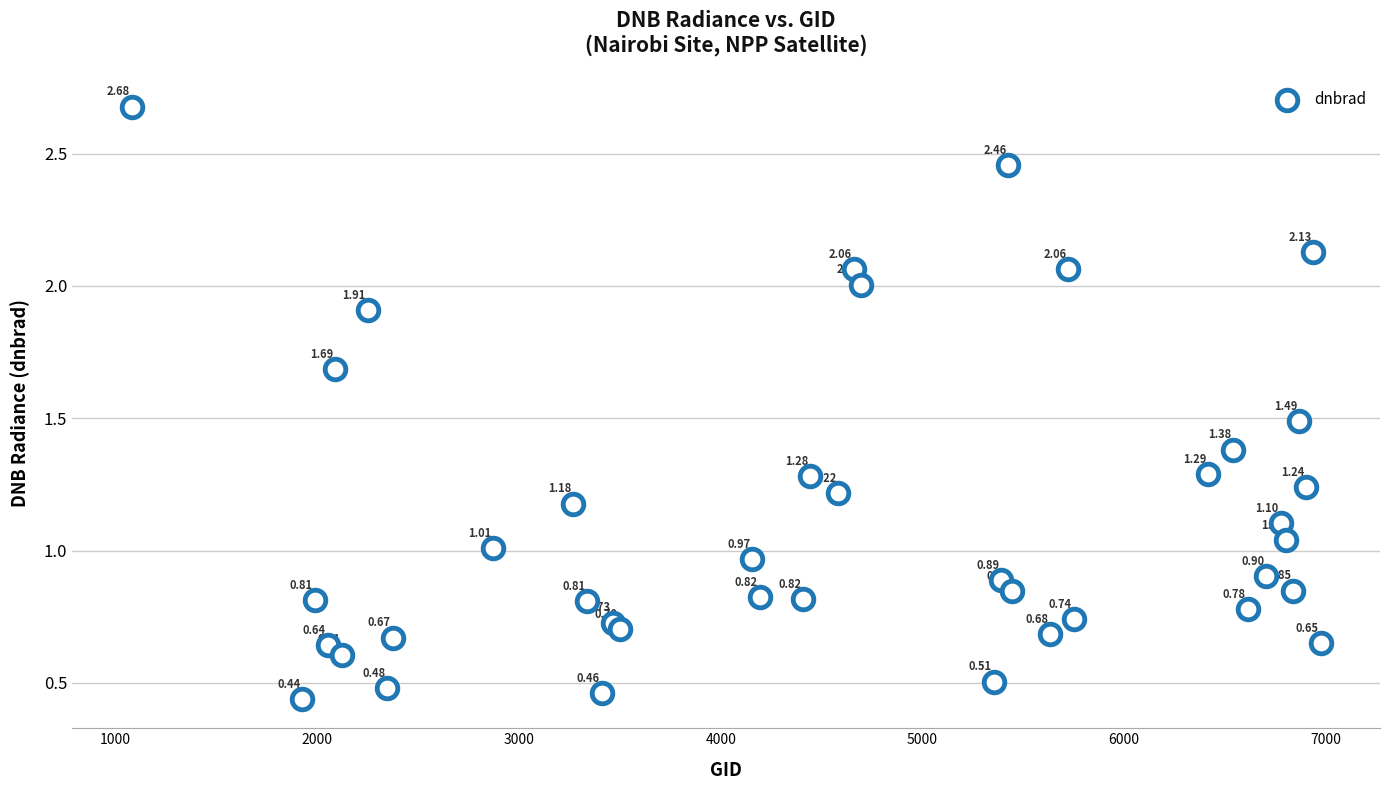

What is the range of Y values (max minus min)?

2.2